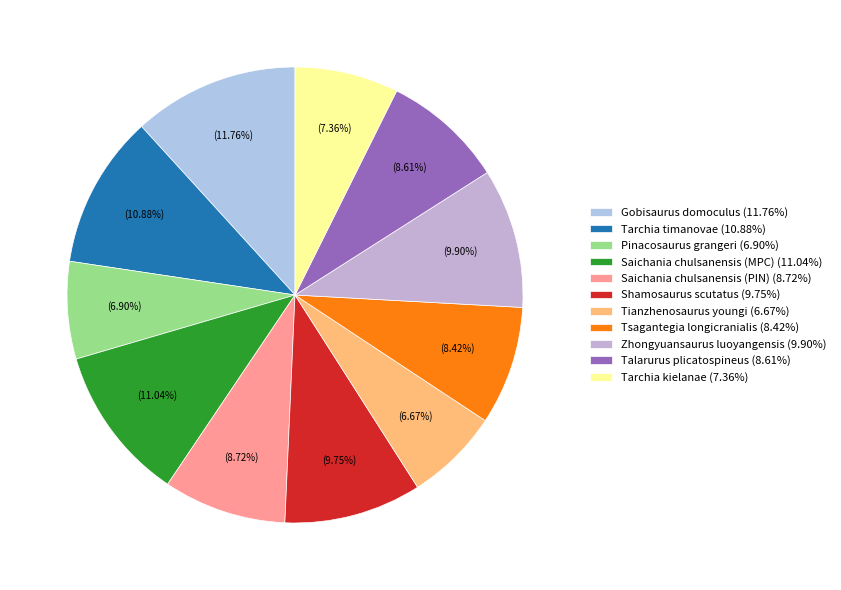

Rank the categories by value from highest to lowest.

Gobisaurus domoculus, Saichania chulsanensis (MPC), Tarchia timanovae, Zhongyuansaurus luoyangensis, Shamosaurus scutatus, Saichania chulsanensis (PIN), Talarurus plicatospineus, Tsagantegia longicranialis, Tarchia kielanae, Pinacosaurus grangeri, Tianzhenosaurus youngi